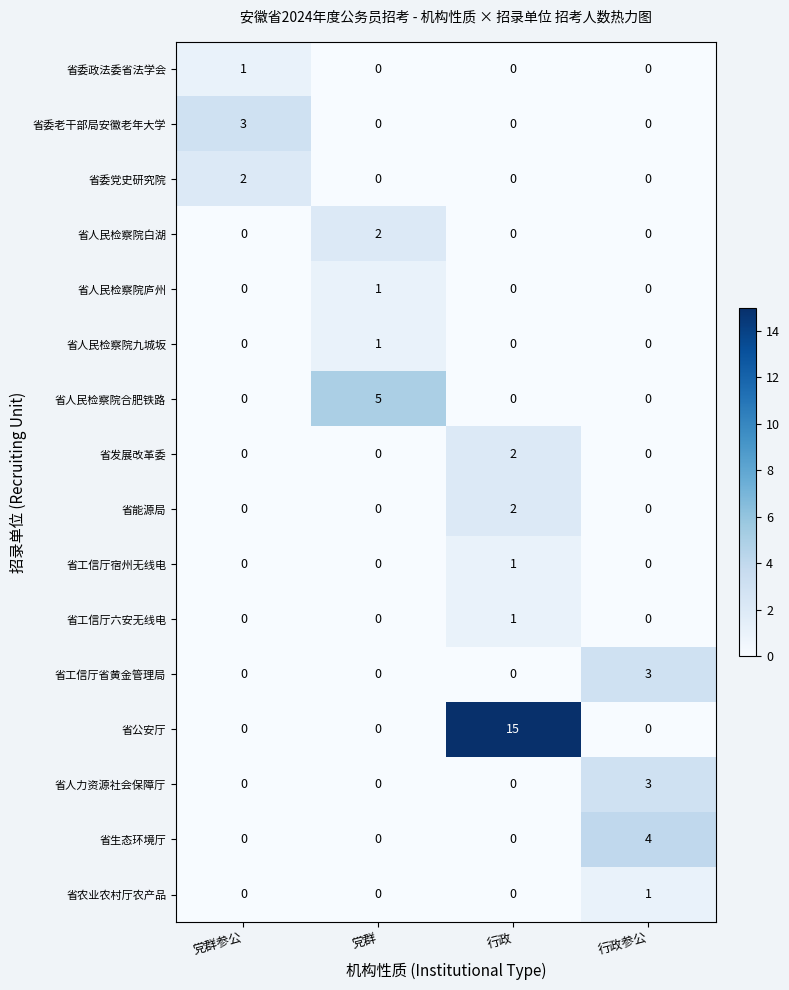

What is the sum of the 省工信厅省黄金管理局 values at 行政参公 and 党群?

3